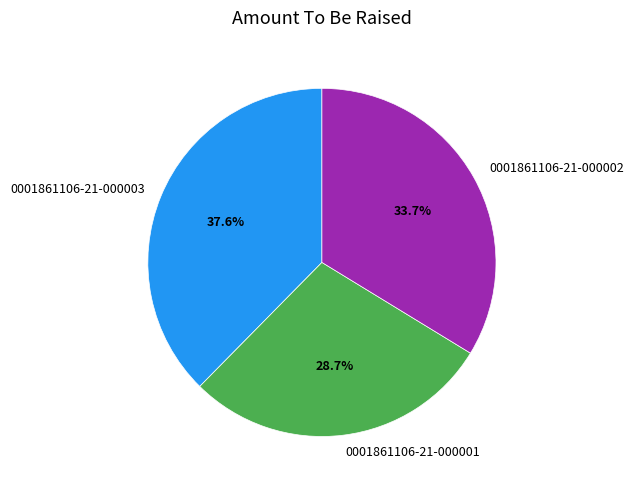

To the nearest percent, what is the average slice percentage?

33%